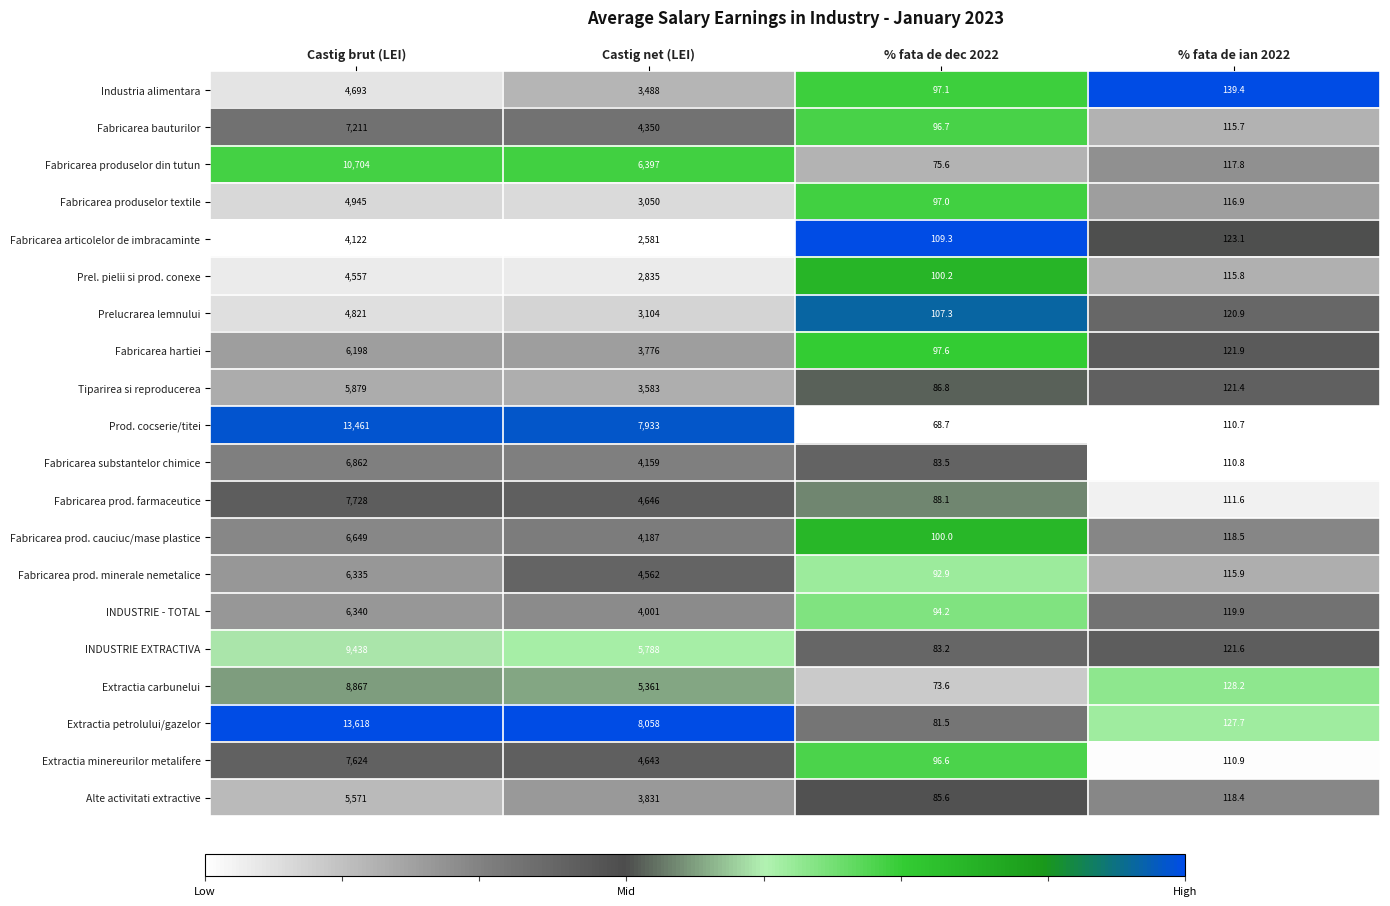

Which series has the widest spread of values?

Extractia petrolului/gazelor